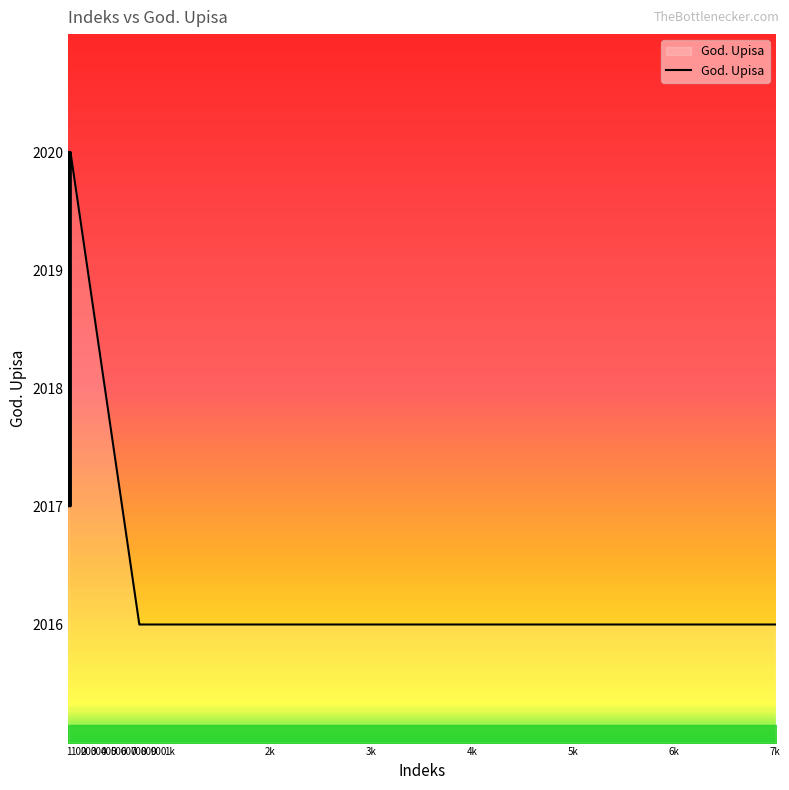

What is the minimum value shown in the chart?

2016